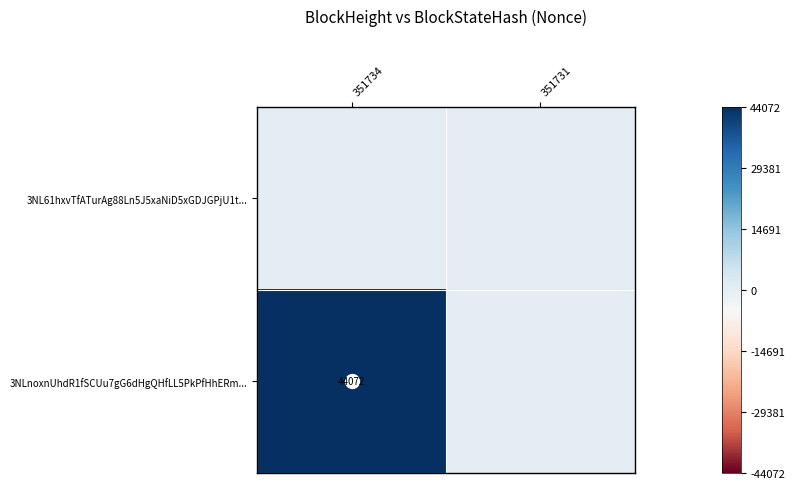

Where is 3NL61hxvTfATurAg88Ln5J5xaNiD5xGDJGPjU1t... nearest to the value 0?

351734